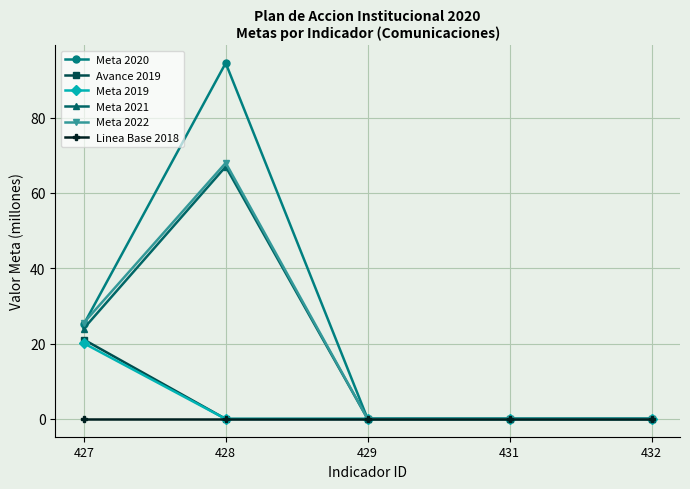

What is the maximum value for Meta 2021?

67.0